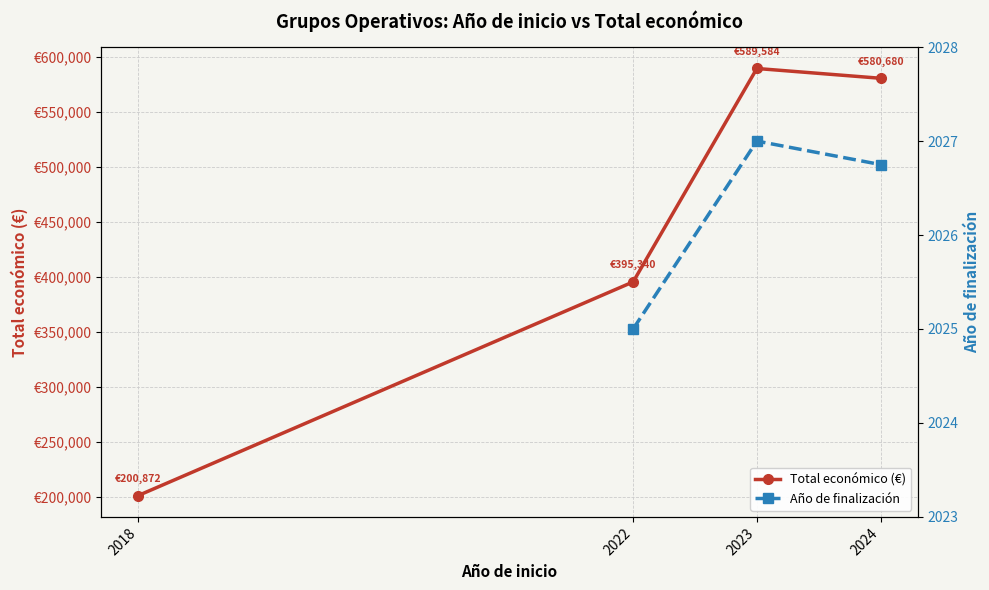

The Total económico (€) series shows 200871.5 at 2018. True or false?

True